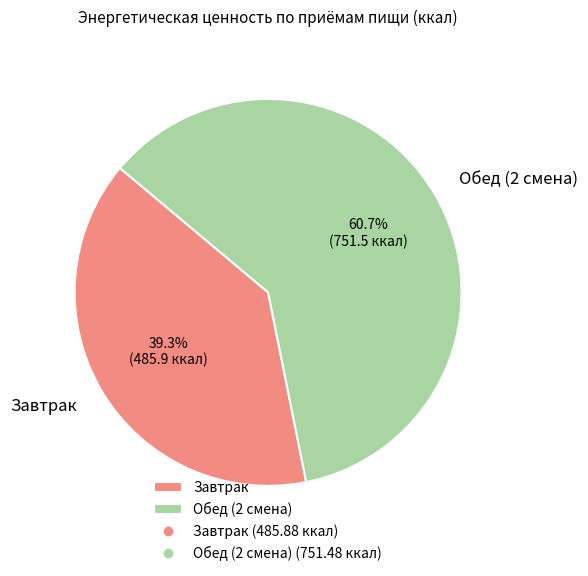

What percentage is the Обед (2 смена) slice, to the nearest percent?

61%